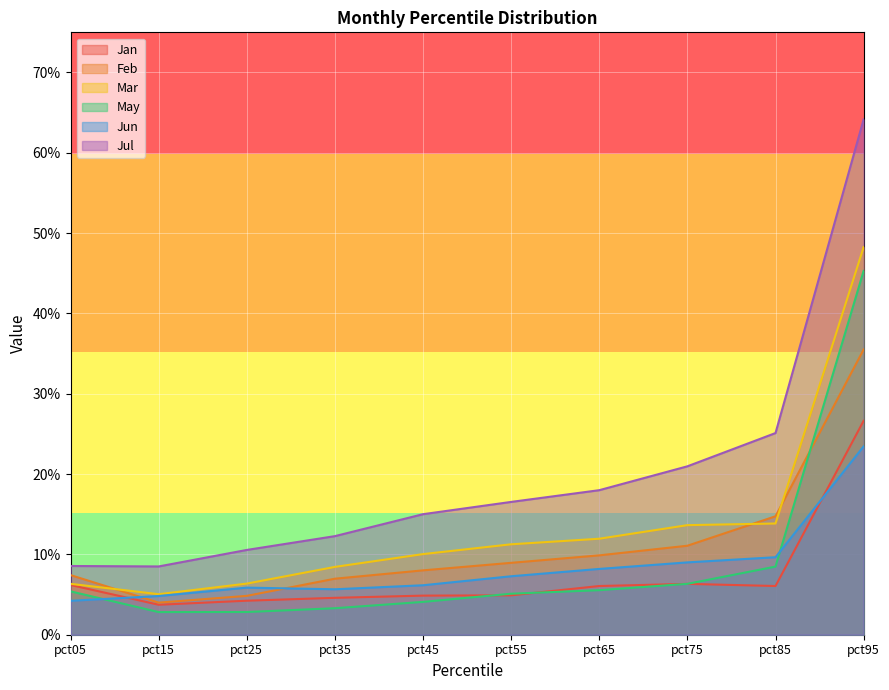

What value does the Jul series have at pct95?

0.6